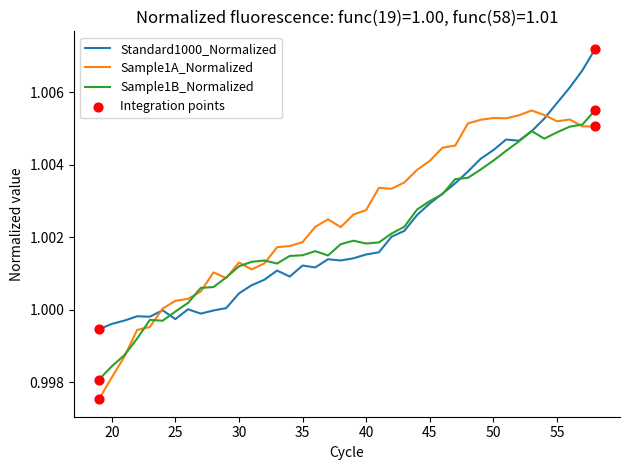

Which series has the largest total across all categories?

Sample1A_Normalized